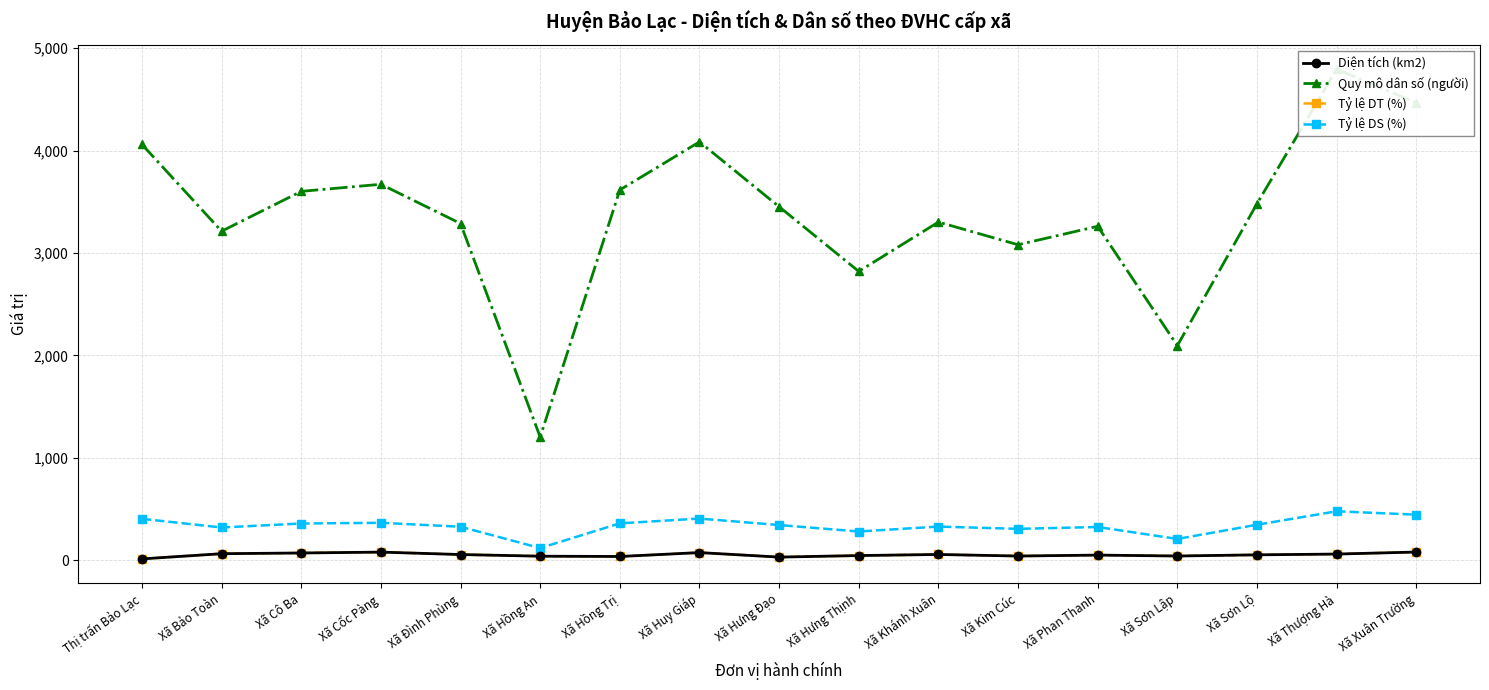

In Diện tích (km2), how many points are higher than both neighbors (excluding endpoints)?

4